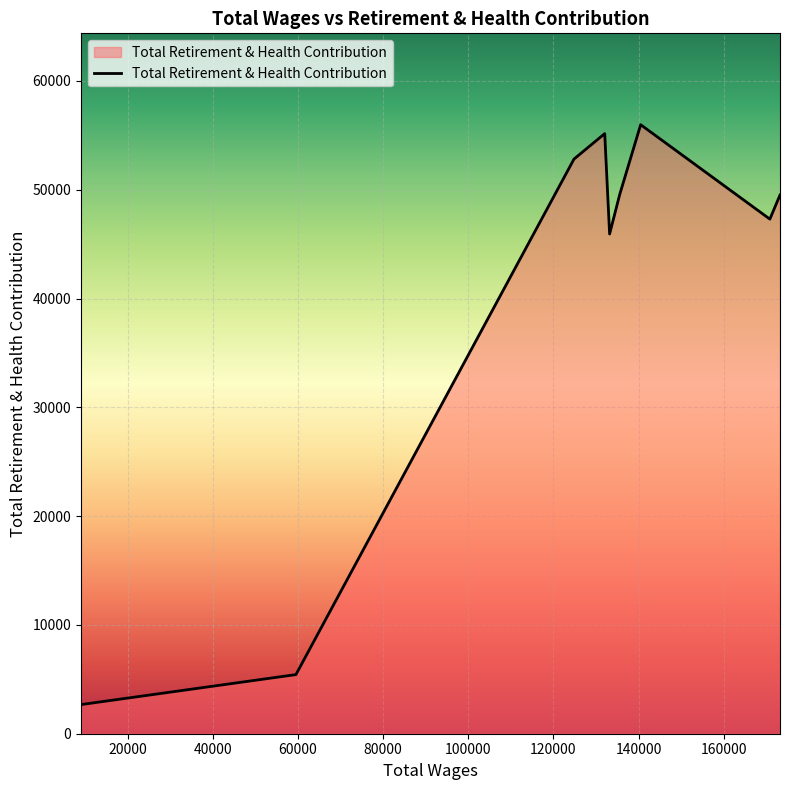

True or false: there are more than 0 points higher than both neighbors.

True